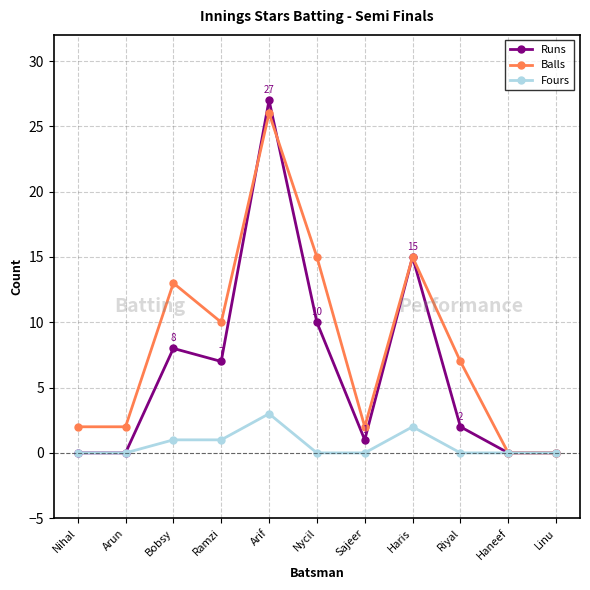

What is the highest value of the Balls series?

26